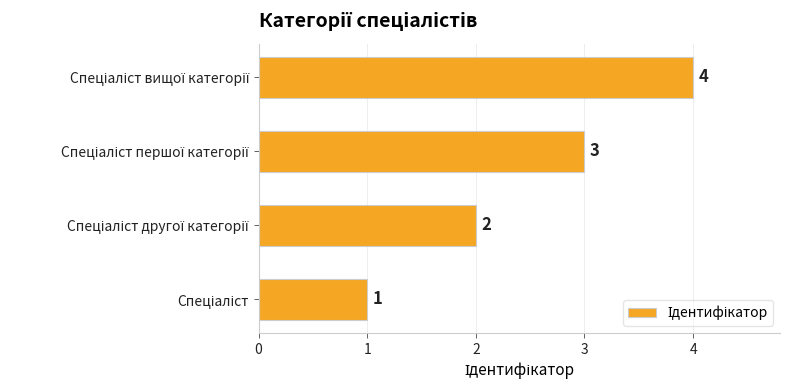

Count the values in the range 2 to 4.

3